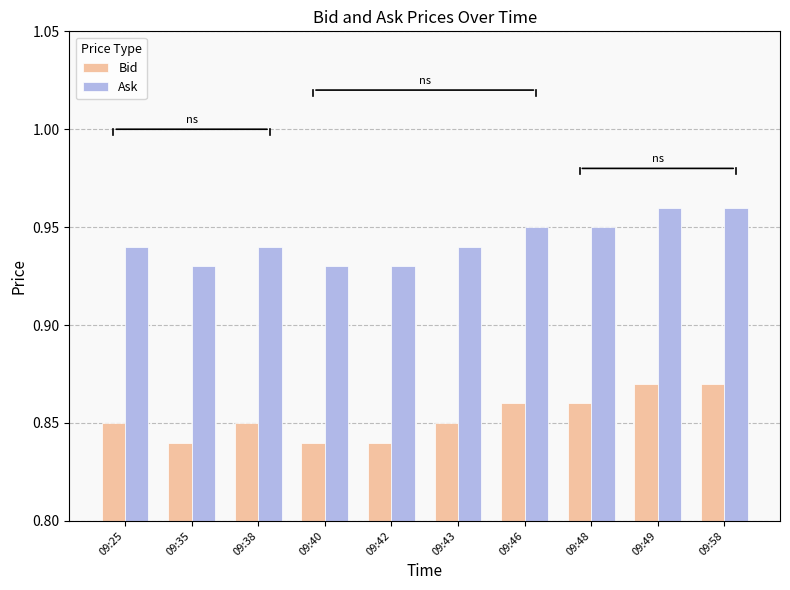

Rank the series by their average value, from highest to lowest.

Ask, Bid